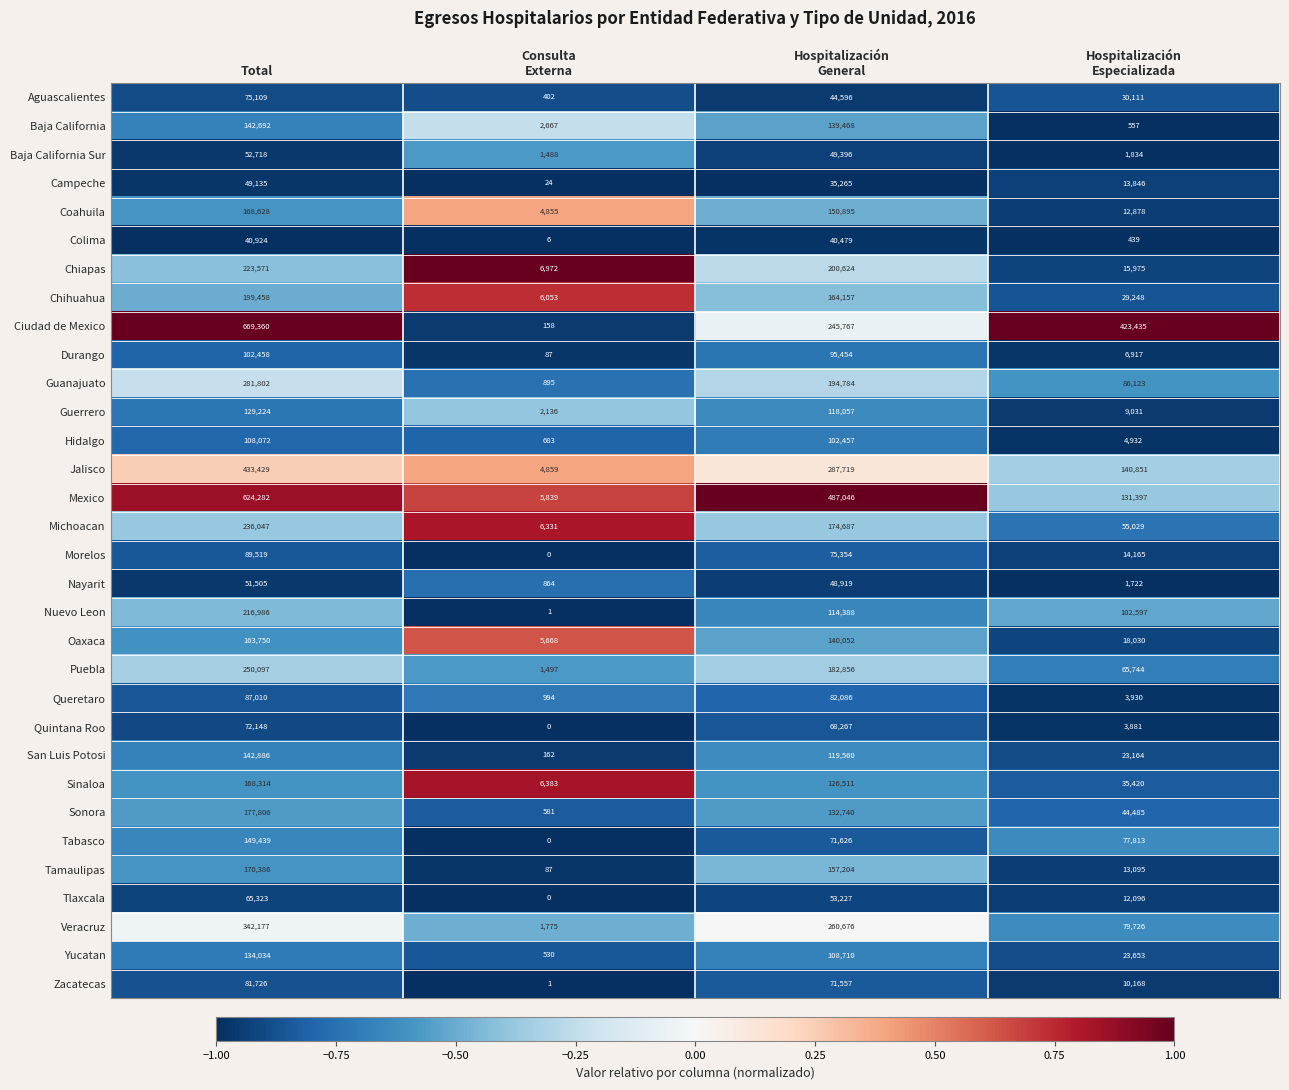

At which category does the chart reach its peak across all series?

Total